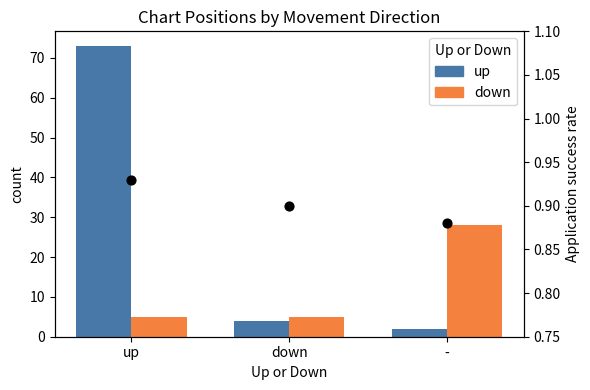

At how many categories does at least one series exceed 42?

1